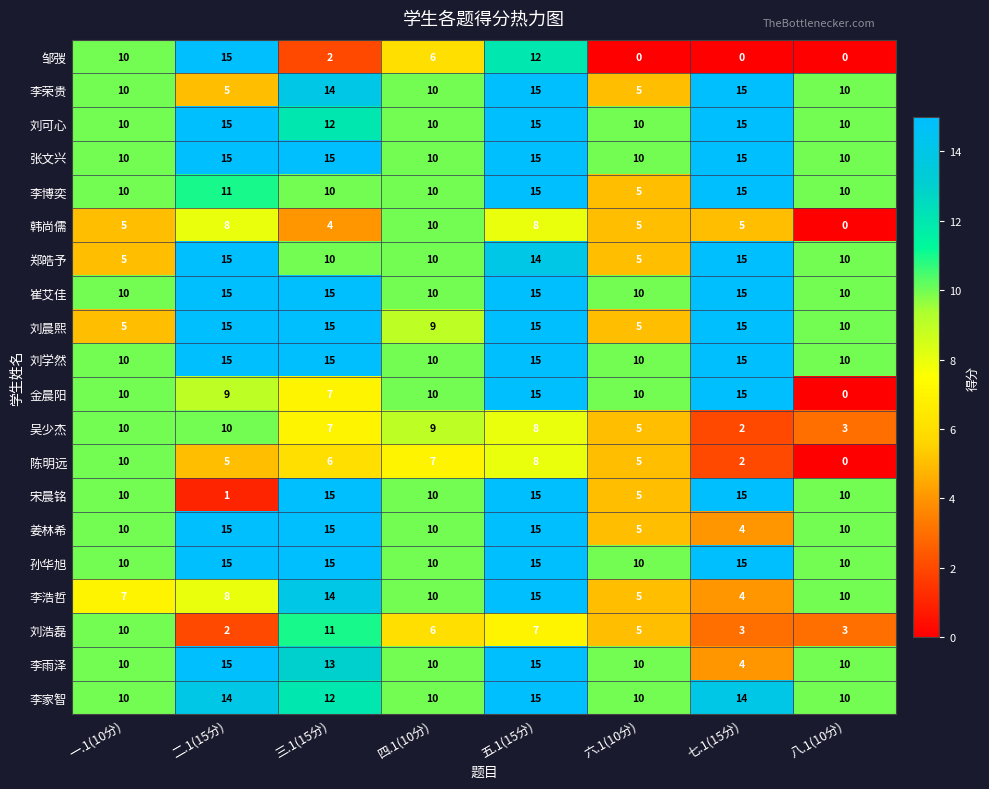

What is the difference between the 李浩哲 values at 三.1(15分) and 六.1(10分)?

9